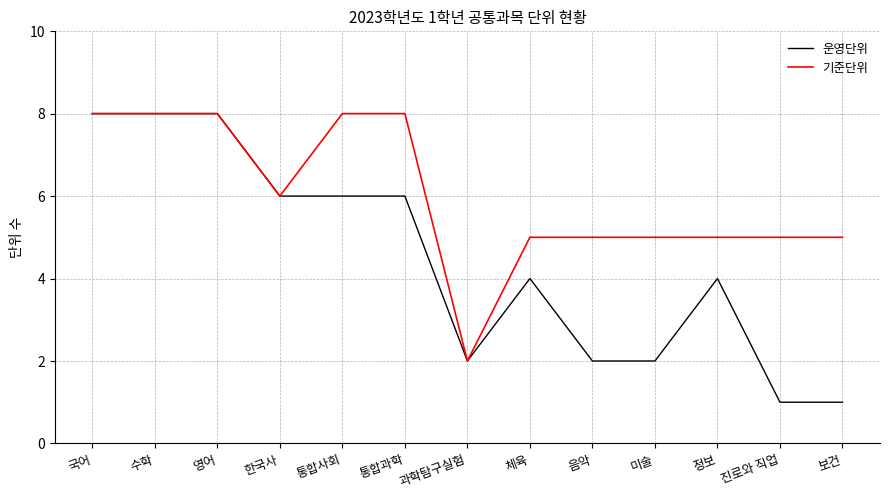

What position from the right is 수학?

12